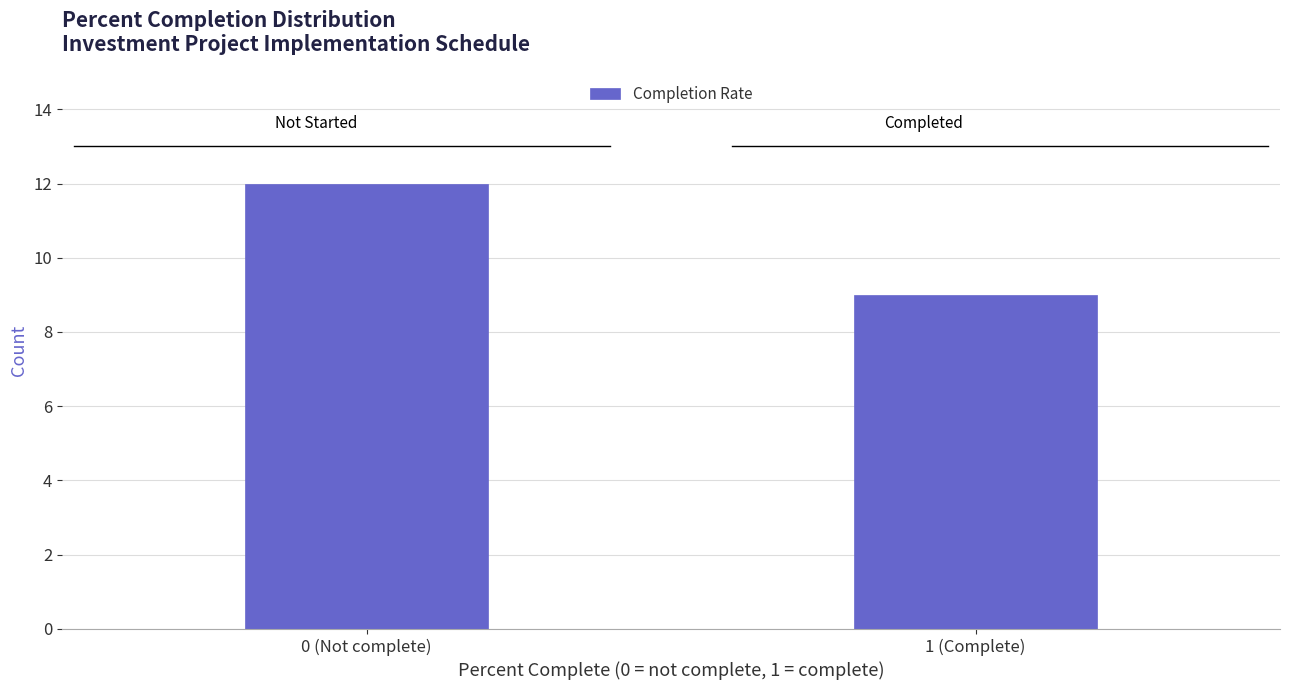

Reading right to left, what are all the values shown in this chart?

1 (Complete)=9	0 (Not complete)=12